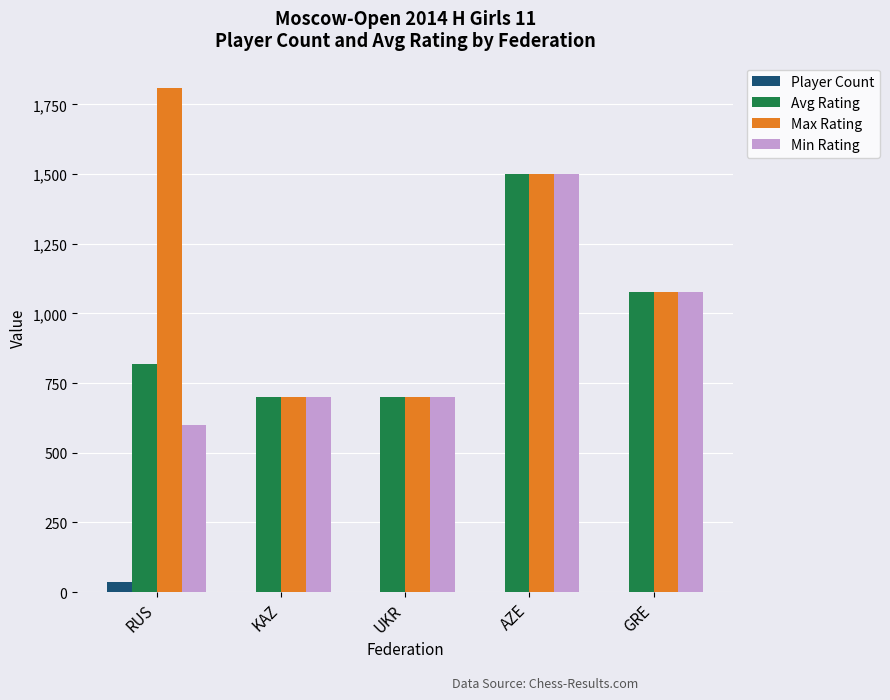

How many groups of bars are there?

5